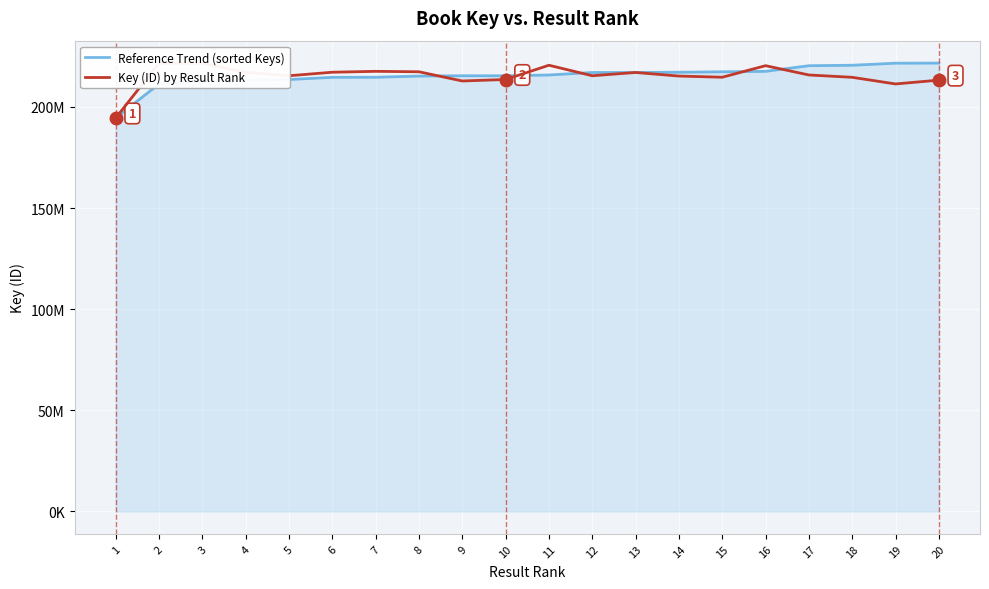

Which series has the widest spread of values?

Reference Trend (sorted Keys)